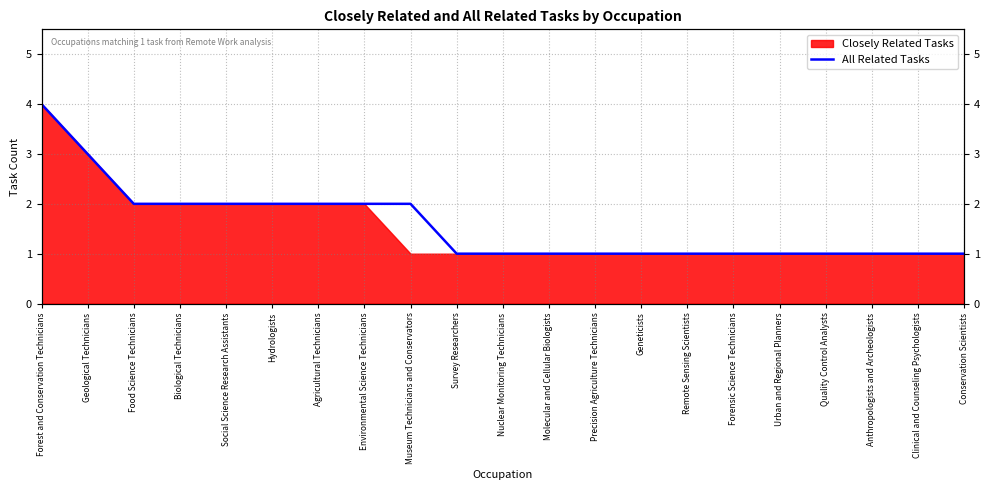

True or false: there are more than 2 points higher than both neighbors.

False